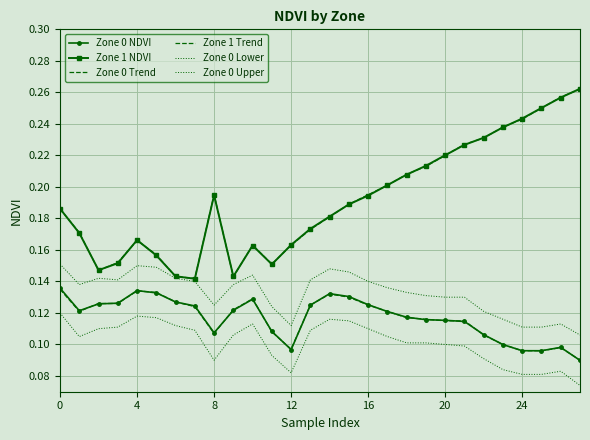

At how many categories does at least one series exceed 0?

28